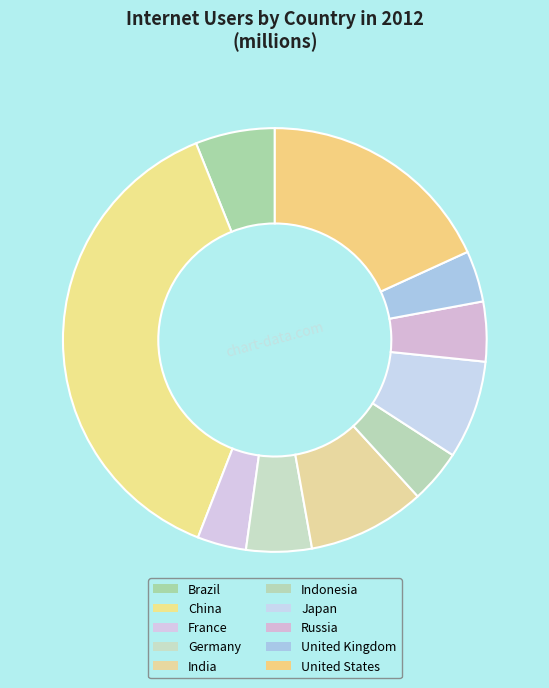

What is the ratio of the value at Brazil to the value at France?

1.6